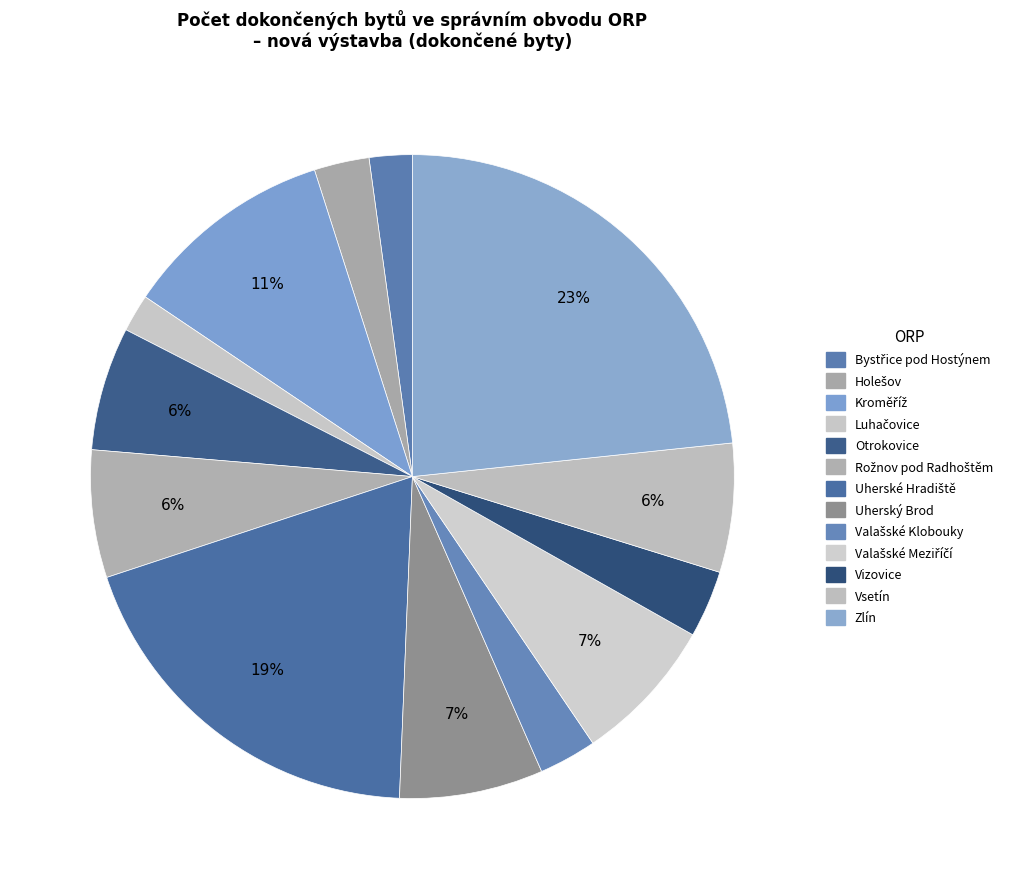

Do Uherský Brod and Vizovice together represent more than half of the pie?

No